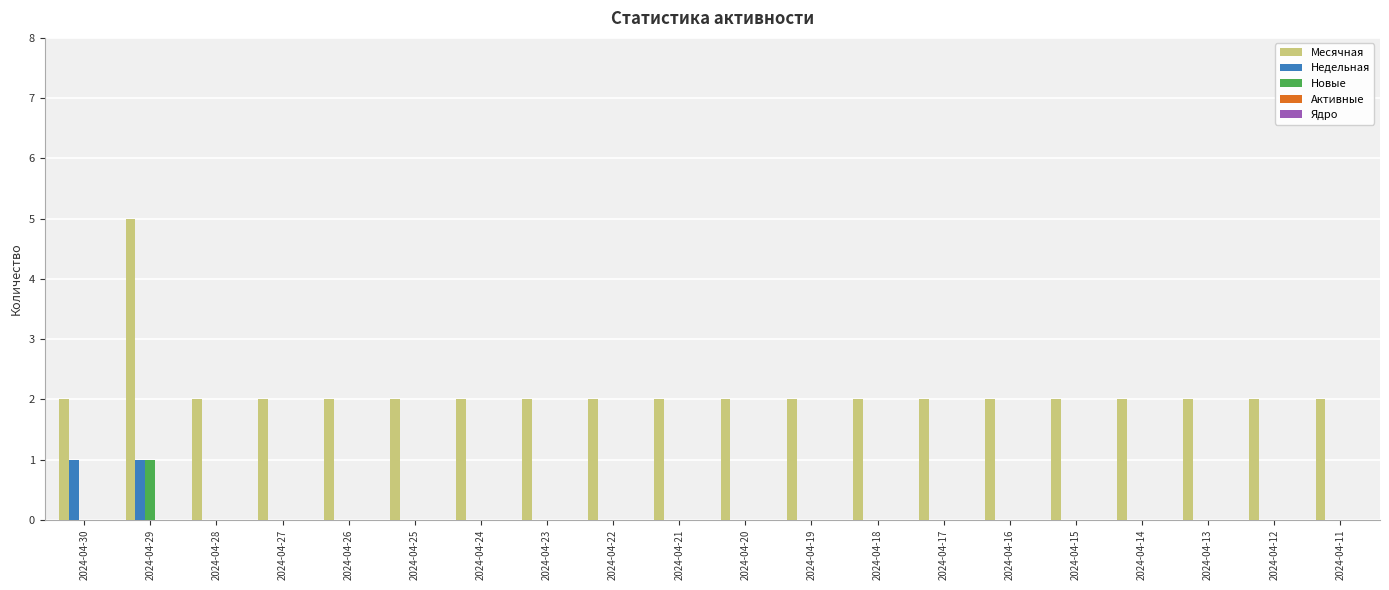

At which category is the sum across all series the highest?

2024-04-29